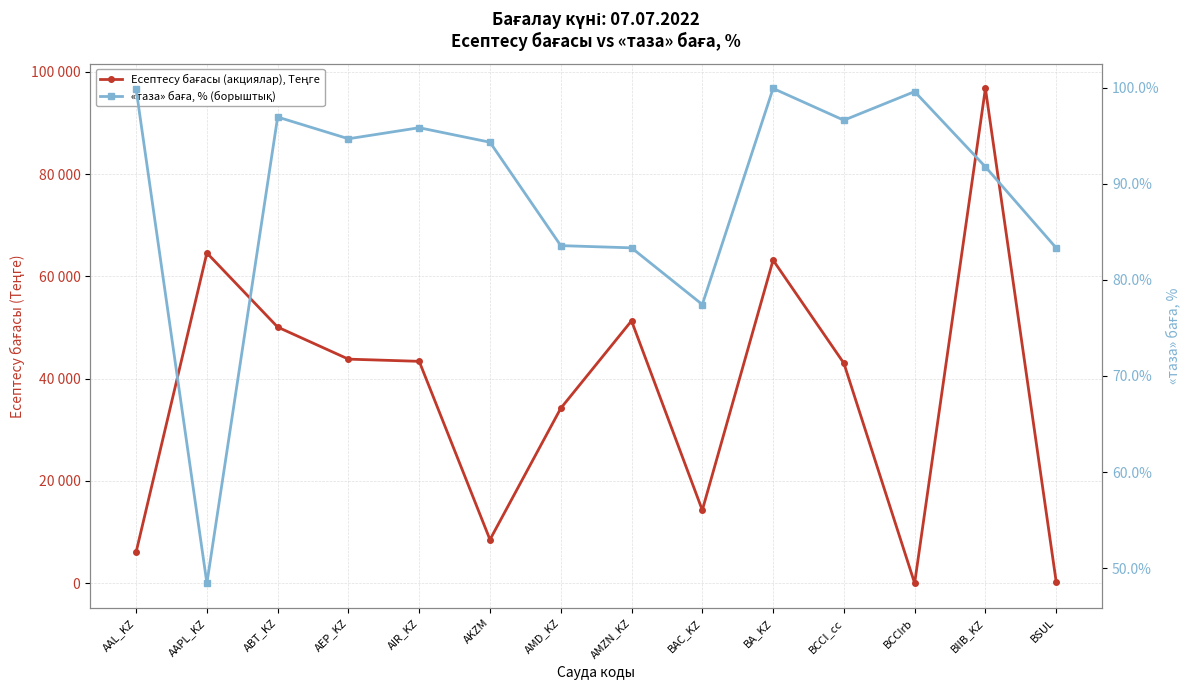

What are all the series names shown in the legend?

Есептесу бағасы (акциялар), Теңге, «таза» баға, % (борыштық)